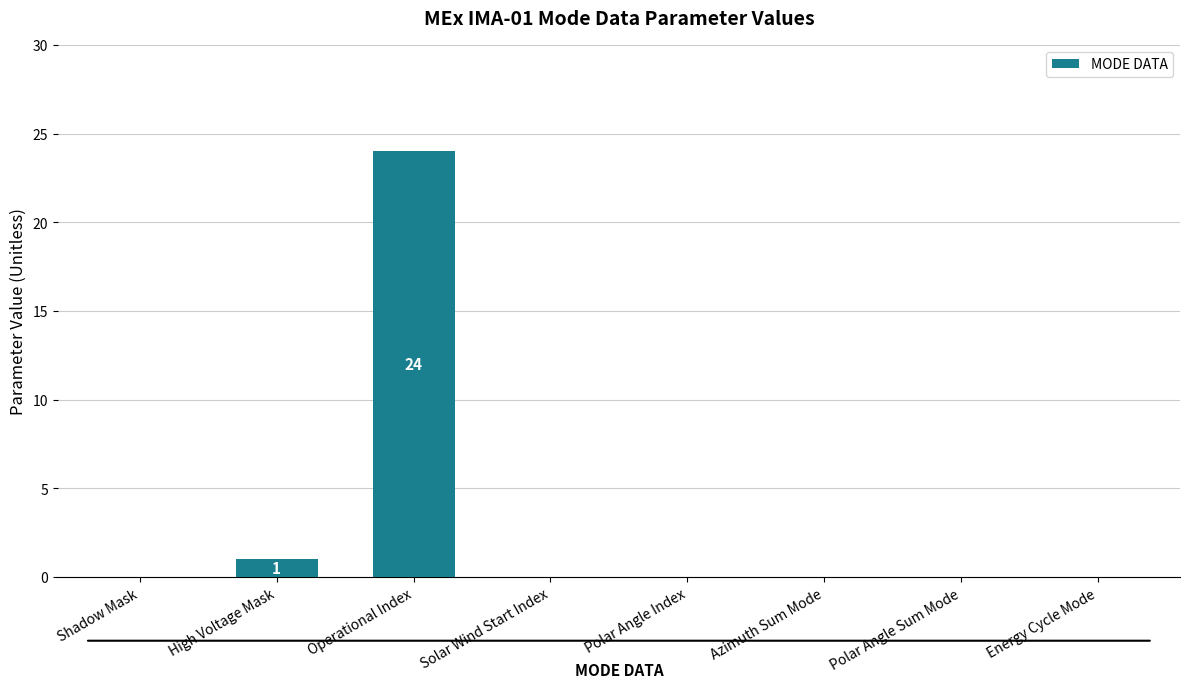

What is the sum of all values?

25